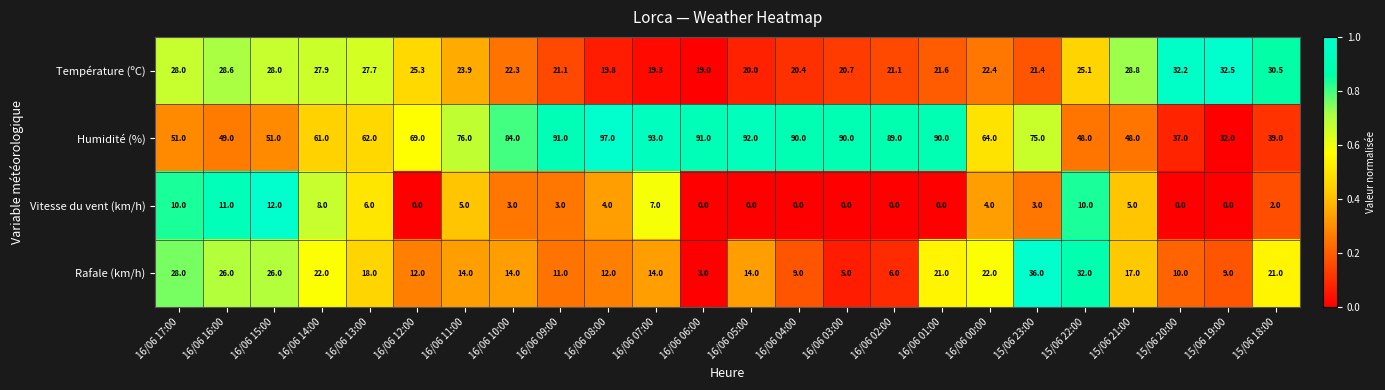

What is the maximum value for Humidité (%)?

97.0